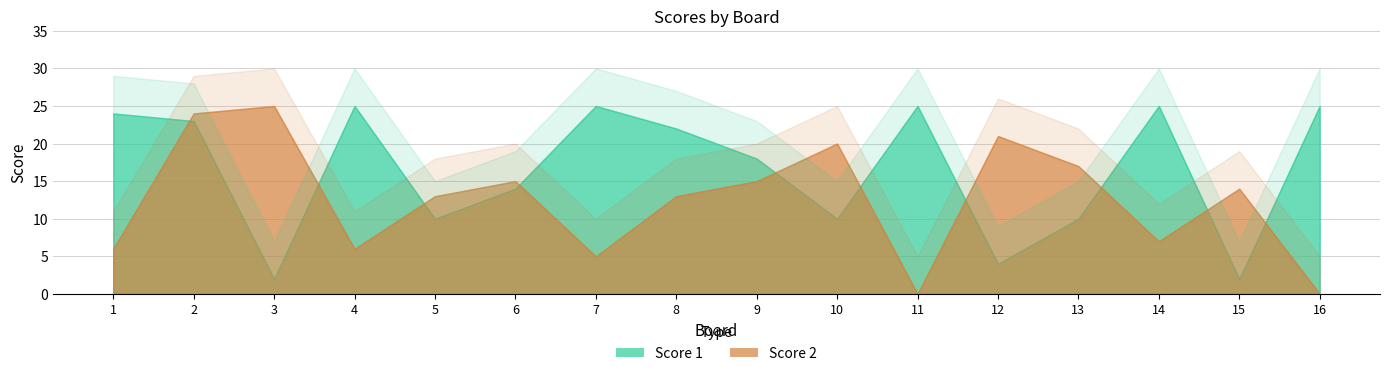

Where is the first local maximum for Score 2?

3